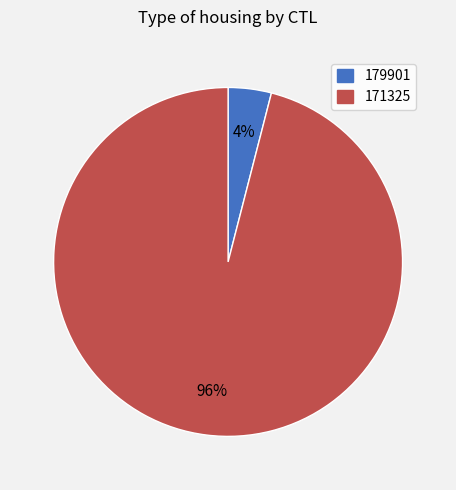

Rank the categories by value from highest to lowest.

171325, 179901